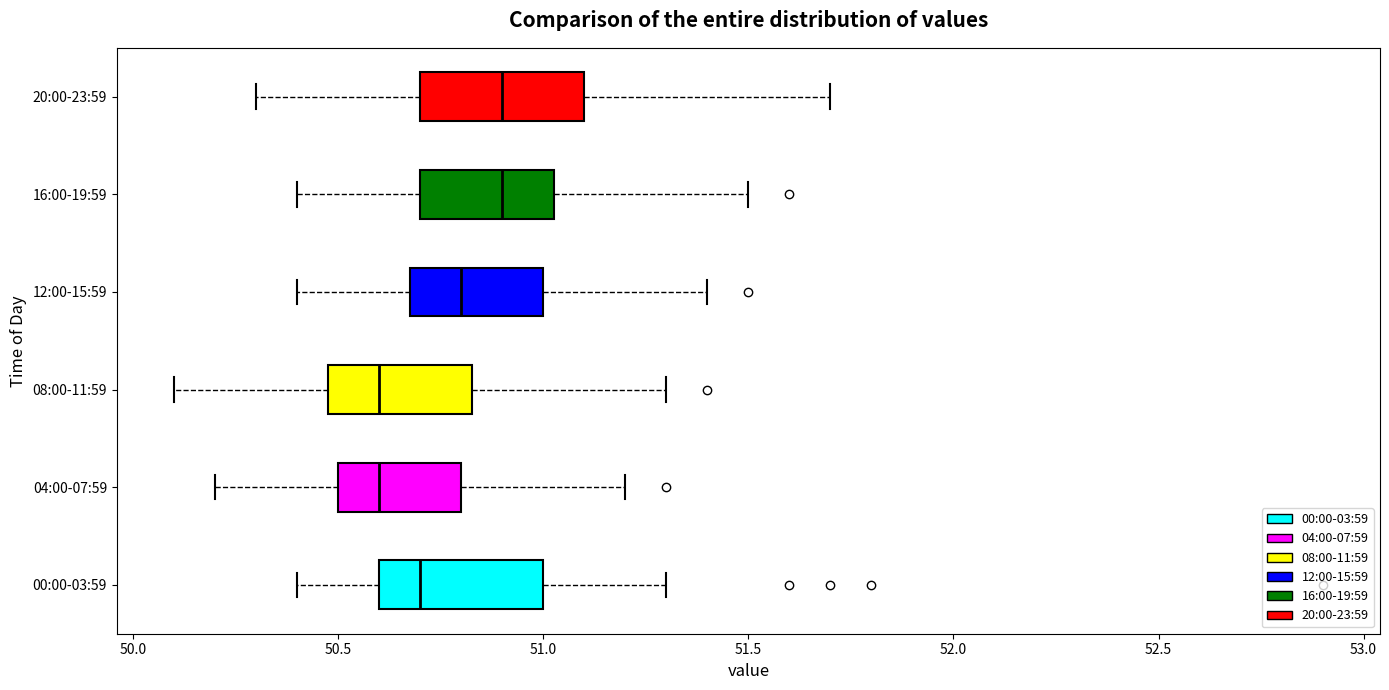

Reading bottom to top, read every box against the x-axis: the position of its median line, the range the box covers, and the ends of its whiskers. The values are not printed on the chart, so give them approximately, as read against the axis.

00:00-03:59: median 50.70, box 50.60 to 51.00, whiskers 50.40 to 51.30
04:00-07:59: median 50.60, box 50.50 to 50.80, whiskers 50.20 to 51.20
08:00-11:59: median 50.60, box 50.50 to 50.85, whiskers 50.10 to 51.30
12:00-15:59: median 50.80, box 50.70 to 51.00, whiskers 50.40 to 51.40
16:00-19:59: median 50.90, box 50.70 to 51.05, whiskers 50.40 to 51.50
20:00-23:59: median 50.90, box 50.70 to 51.10, whiskers 50.30 to 51.70